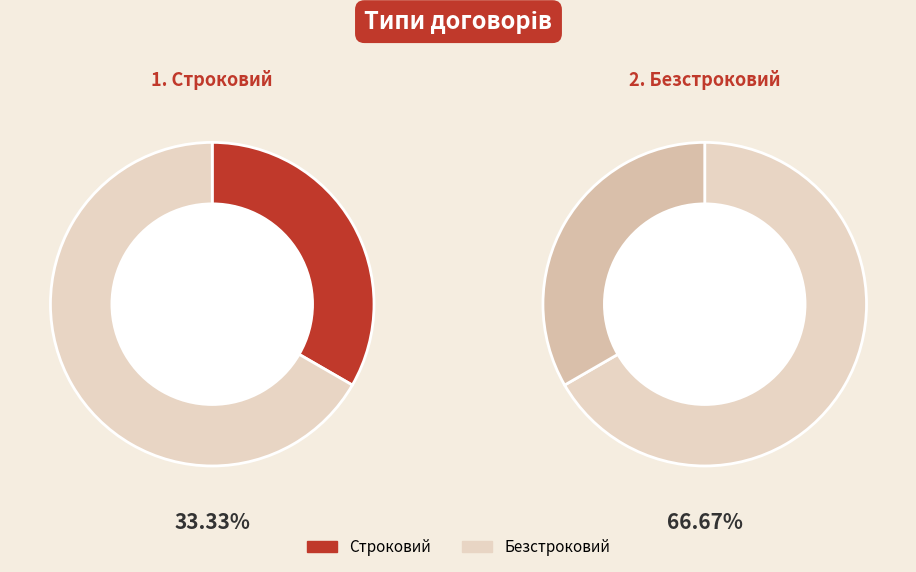

Is there a majority slice in this chart?

Yes